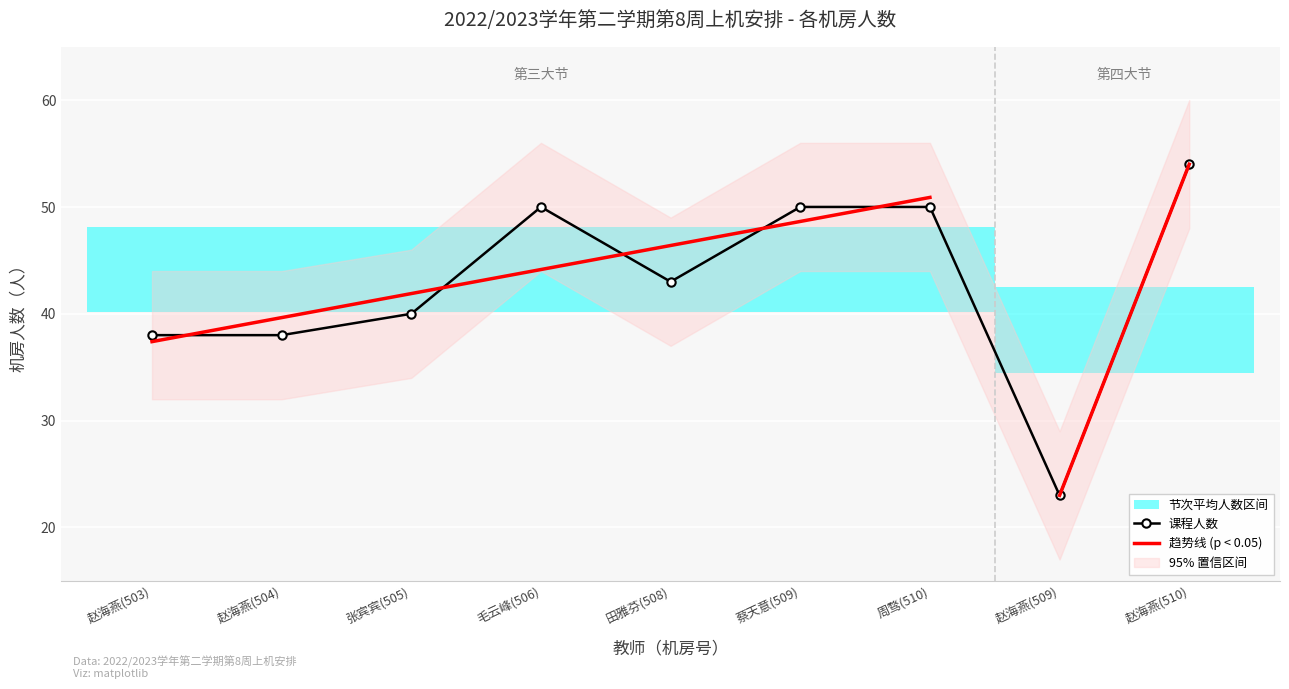

What is the difference between the values at 赵海燕(510) and 赵海燕(504)?

16